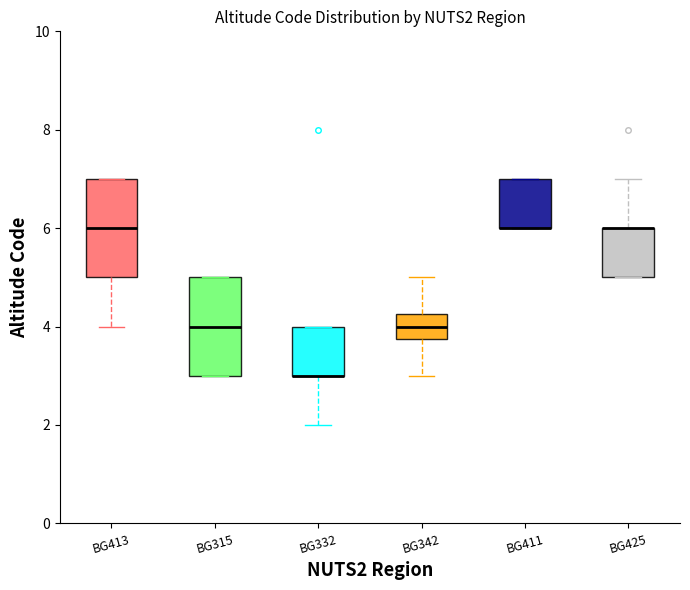

Reading left to right, transcribe this box plot: for each box, give where its median line is, the range the box spans, and where its two whiskers end, as read against the y-axis. The values are not printed on the chart, so give them approximately, as read against the axis.

BG413: median 6.0, box 5.0 to 7.0, whiskers 4.0 to 7.0
BG315: median 4.0, box 3.0 to 5.0, whiskers 3.0 to 5.0
BG332: median 3.0 (drawn on the box's lower edge), box 3.0 to 4.0, whiskers 2.0 to 4.0
BG342: median 4.0, box 3.8 to 4.2, whiskers 3.0 to 5.0
BG411: median 6.0 (drawn on the box's lower edge), box 6.0 to 7.0, whiskers 6.0 to 7.0
BG425: median 6.0 (drawn on the box's upper edge), box 5.0 to 6.0, whiskers 5.0 to 7.0